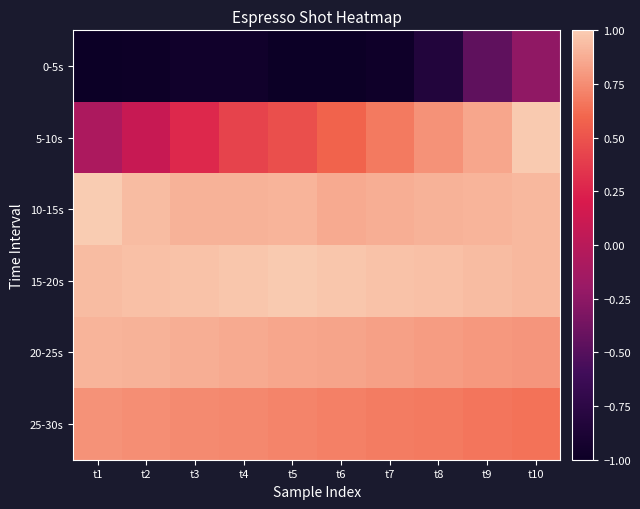

Reading left to right, transcribe all the data shown in this chart.

0-5s: t1=-1.0	t2=-1.0	t3=-1.0	t4=-1.0	t5=-1.0	t6=-1.0	t7=-1.0	t8=-0.8	t9=-0.5	t10=-0.2
5-10s: t1=-0.1	t2=0.1	t3=0.3	t4=0.4	t5=0.5	t6=0.6	t7=0.7	t8=0.8	t9=0.9	t10=1.0
10-15s: t1=1.0	t2=0.9	t3=0.9	t4=0.9	t5=0.9	t6=0.9	t7=0.9	t8=0.9	t9=0.9	t10=0.9
15-20s: t1=0.9	t2=0.9	t3=1.0	t4=1.0	t5=1.0	t6=1.0	t7=1.0	t8=0.9	t9=0.9	t10=0.9
20-25s: t1=0.9	t2=0.9	t3=0.9	t4=0.9	t5=0.9	t6=0.8	t7=0.8	t8=0.8	t9=0.8	t10=0.8
25-30s: t1=0.8	t2=0.8	t3=0.7	t4=0.7	t5=0.7	t6=0.7	t7=0.7	t8=0.7	t9=0.7	t10=0.6